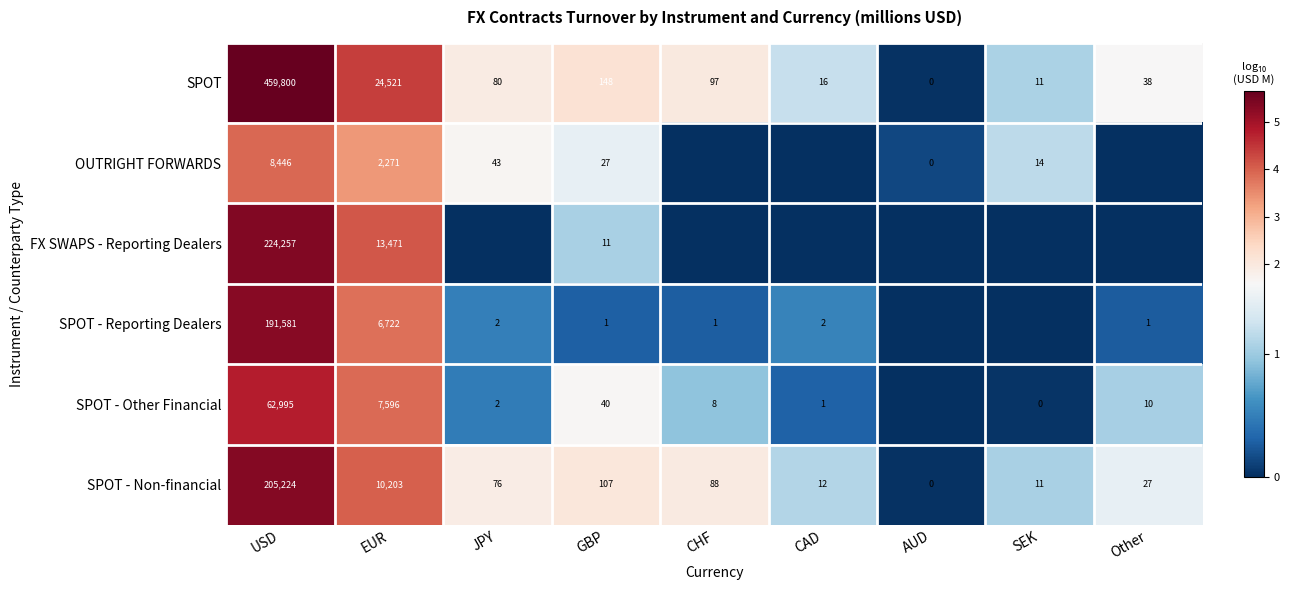

True or false: OUTRIGHT FORWARDS has a value of 3 at SEK.

False